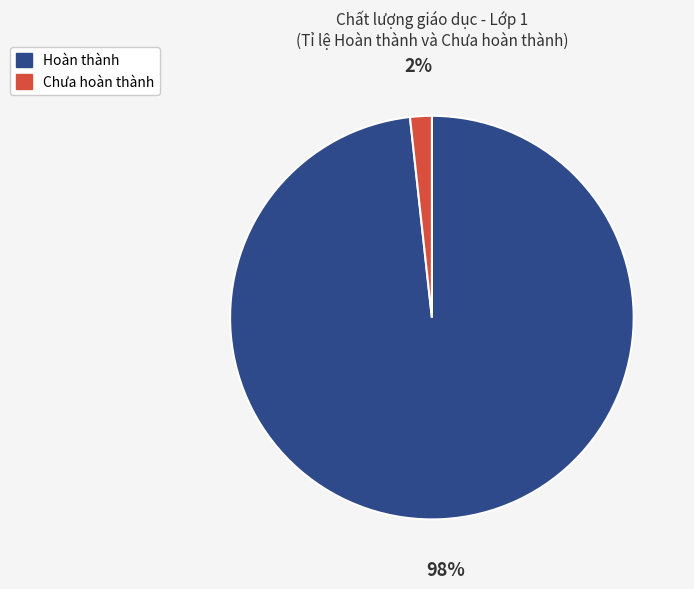

To the nearest percent, what portion does Chưa hoàn thành represent?

2%